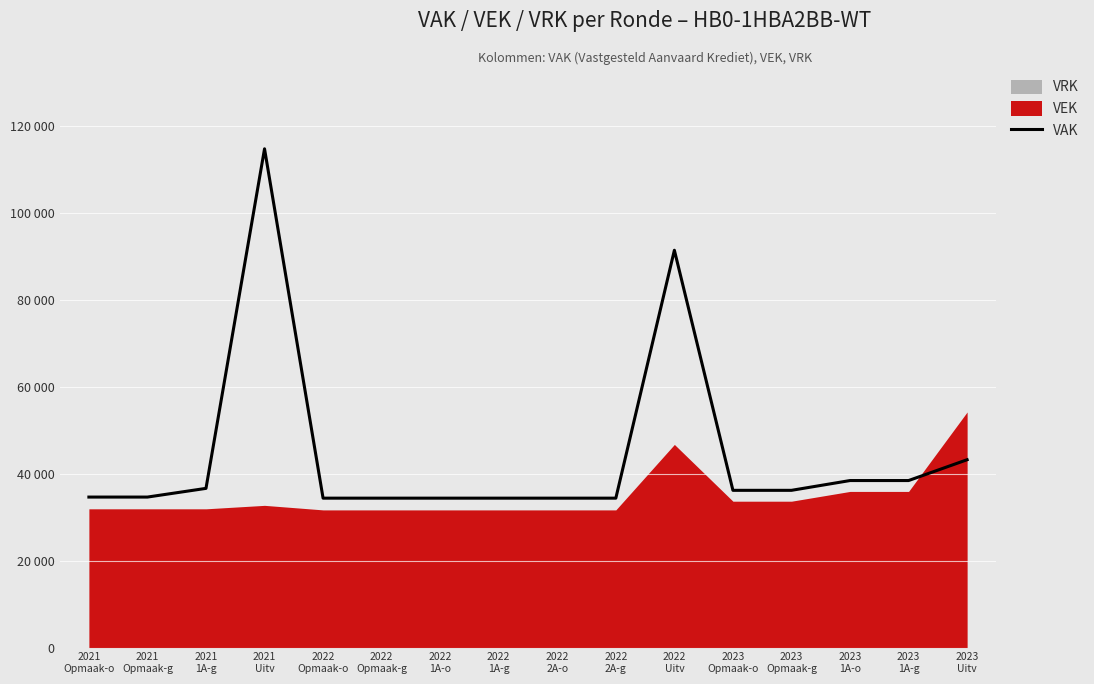

True or false: the data shows 23160 at 2023
Opmaak-g.

False